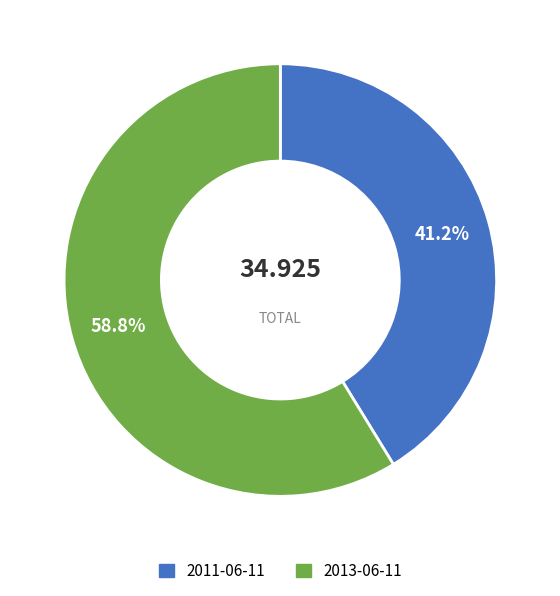

What percentage is NOT represented by 2013-06-11?

41.2%